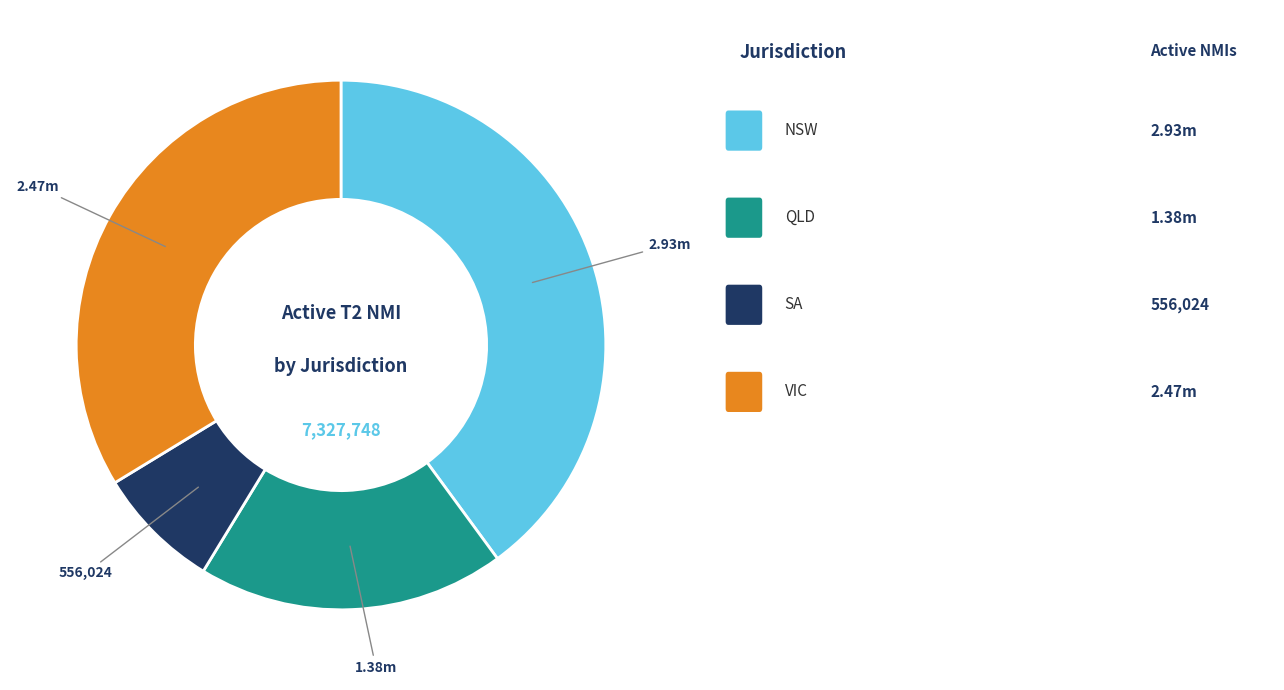

Is there a majority slice in this chart?

No